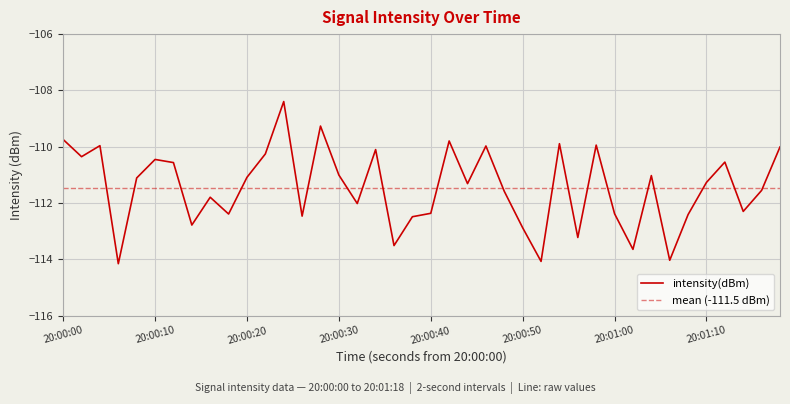

Count the number of values greater than -111.

15